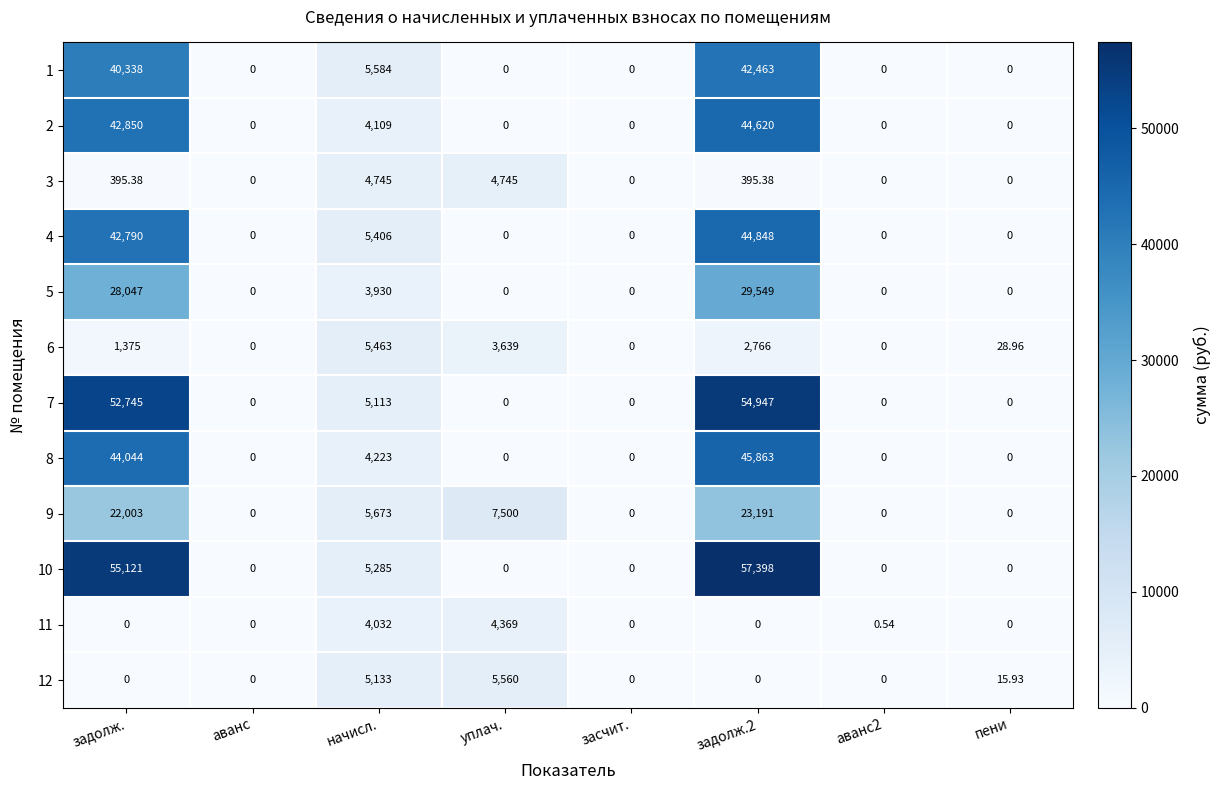

Where is 10 nearest to the value 28699?

начисл.